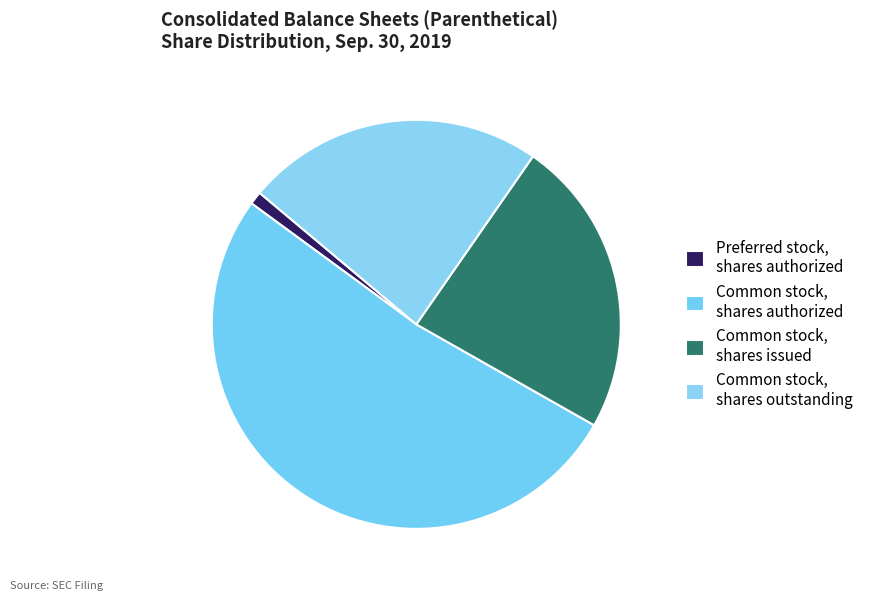

To the nearest percent, what is the difference between the largest and smallest slice percentages?

52%